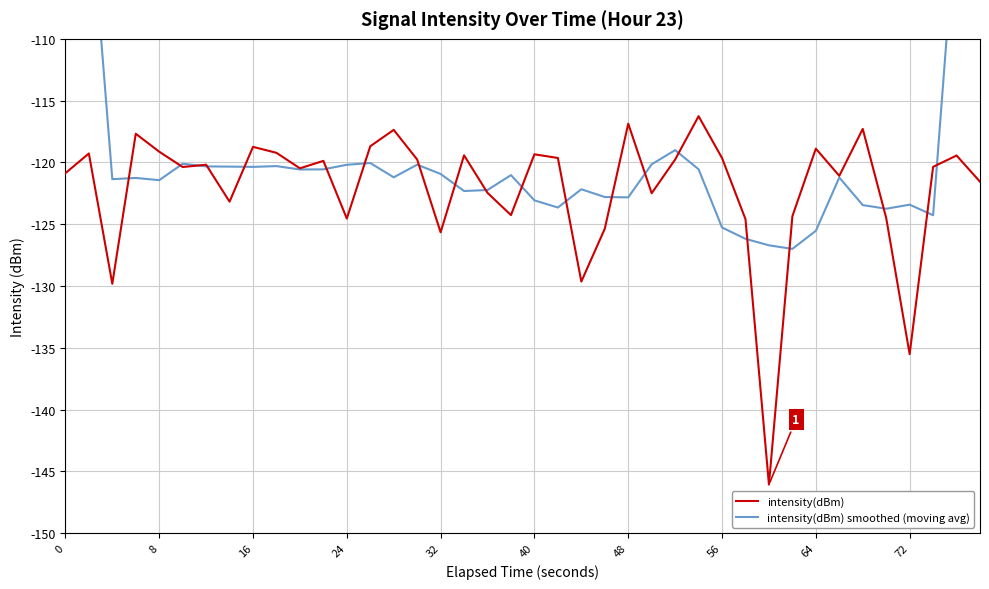

What is the minimum value for intensity(dBm)?

-146.1